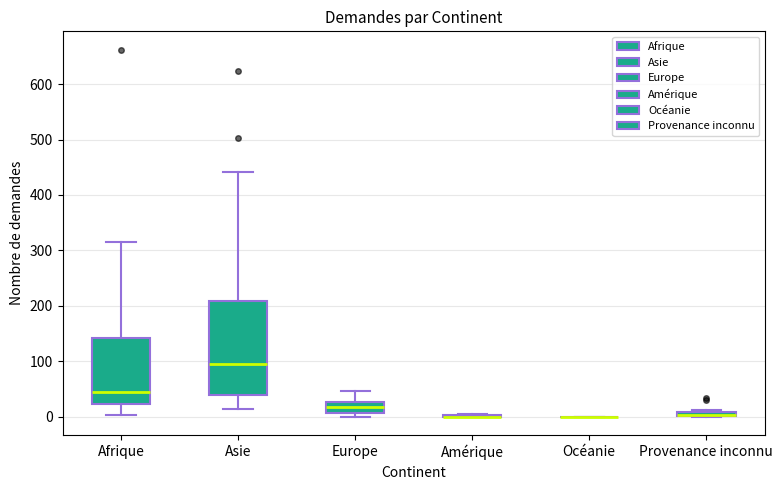

Which box is the tallest, from its lower edge to its upper edge?

Asie